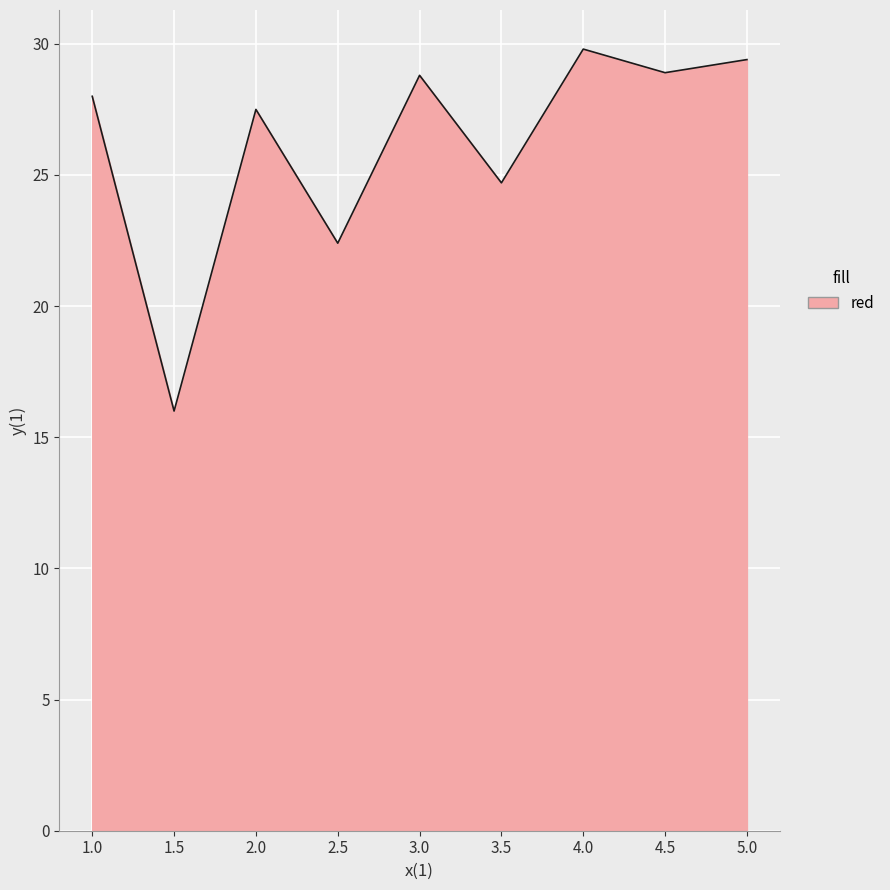

Count the number of categories in the chart.

9